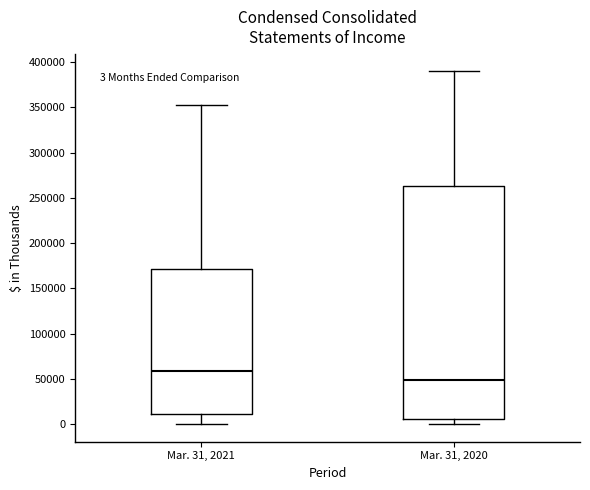

Which box's median line is the highest?

Mar. 31, 2021